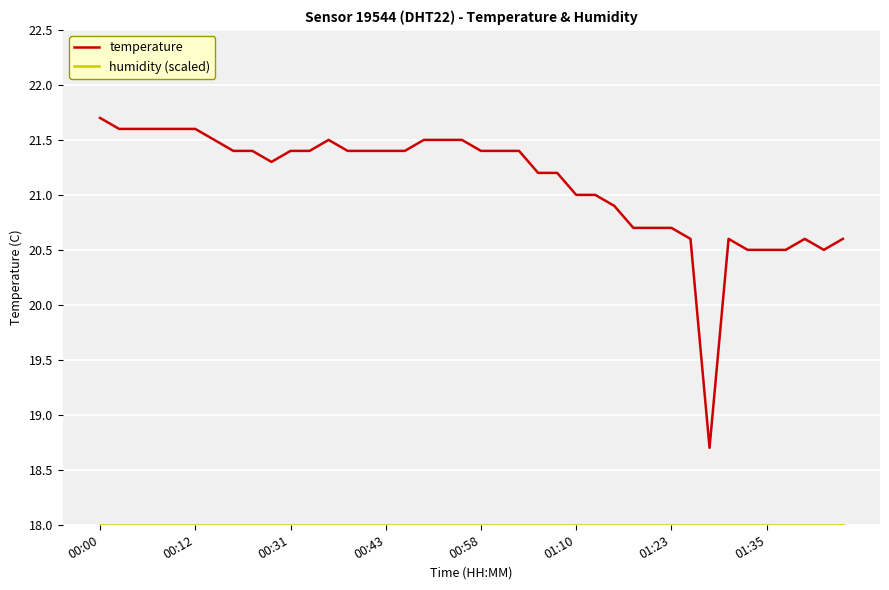

What is the greatest value displayed?

21.7